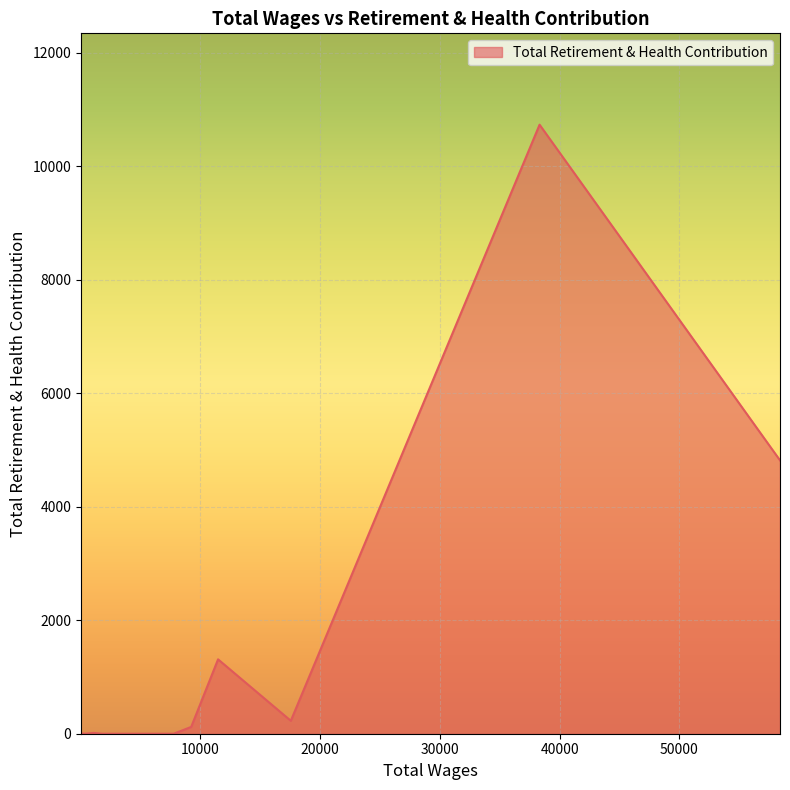

What is the maximum value shown in the chart?

10734